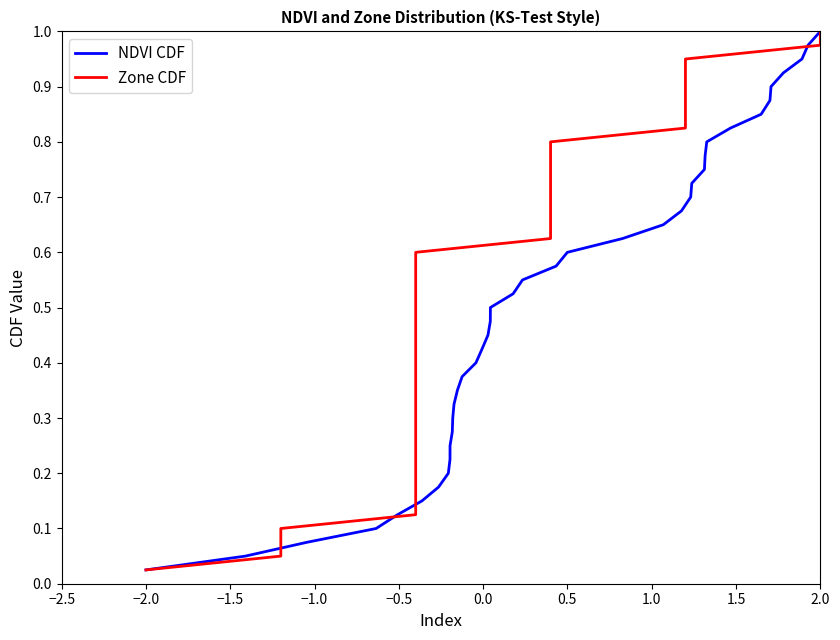

At which label does NDVI CDF reach its minimum?

−2.0